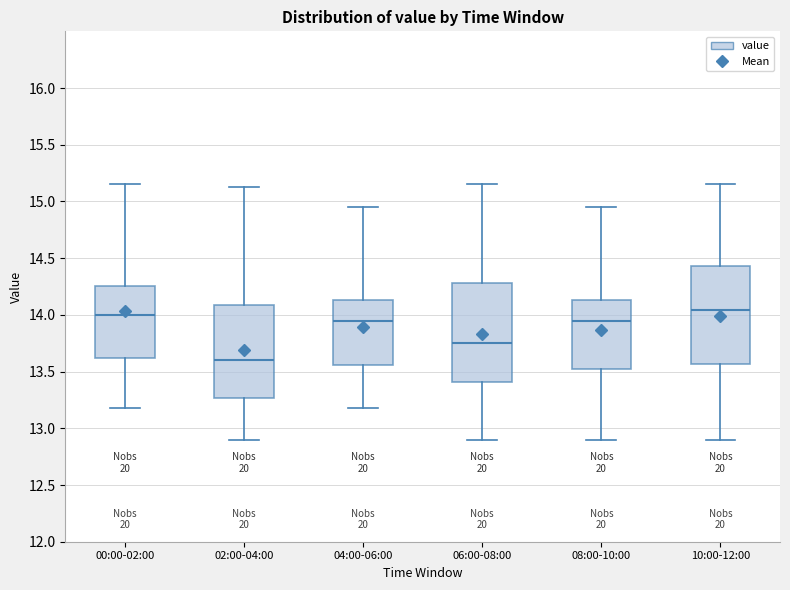

Reading left to right, transcribe this box plot: for each box, give where its median line is, the range the box spans, and where its two whiskers end, as read against the y-axis. The values are not printed on the chart, so give them approximately, as read against the axis.

00:00-02:00: median 14.00, box 13.60 to 14.25, whiskers 13.20 to 15.15
02:00-04:00: median 13.60, box 13.25 to 14.10, whiskers 12.90 to 15.15
04:00-06:00: median 13.95, box 13.55 to 14.15, whiskers 13.20 to 14.95
06:00-08:00: median 13.75, box 13.40 to 14.30, whiskers 12.90 to 15.15
08:00-10:00: median 13.95, box 13.55 to 14.15, whiskers 12.90 to 14.95
10:00-12:00: median 14.05, box 13.55 to 14.45, whiskers 12.90 to 15.15